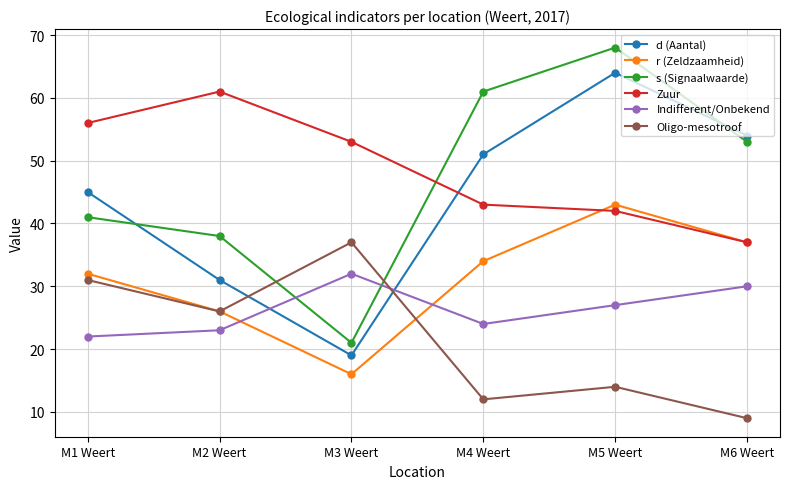

What position from the right is M6 Weert?

1